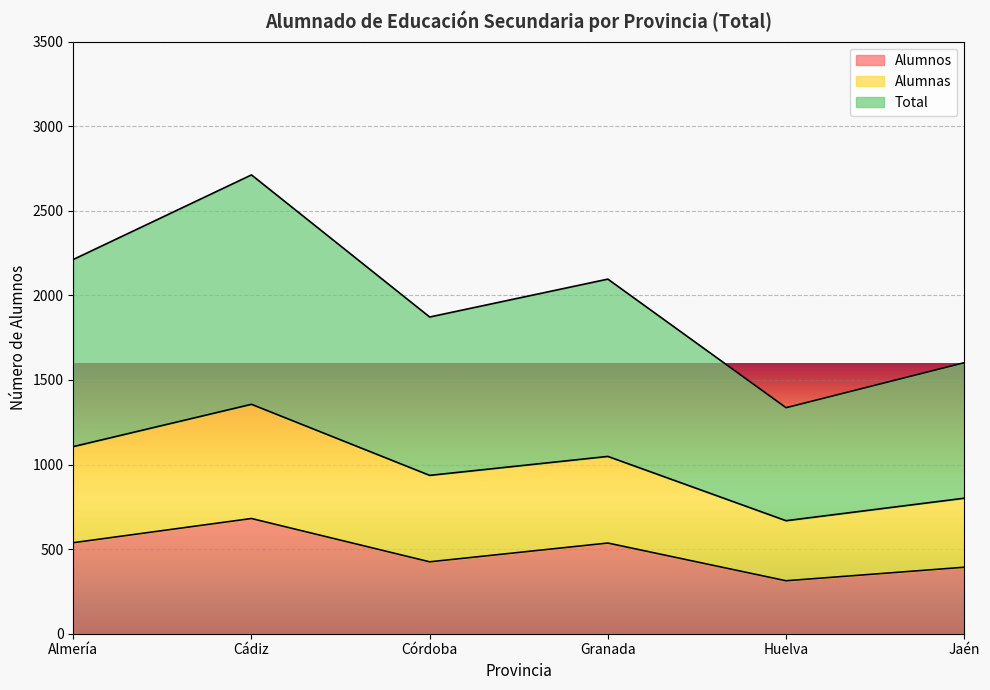

How many values in the Alumnos series are below 536?

3